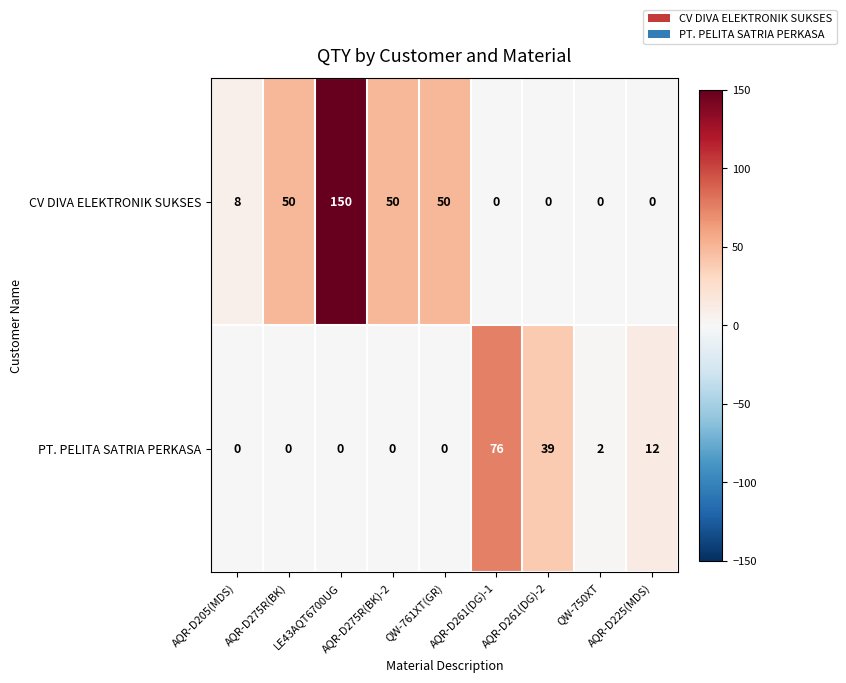

At which category is the sum across all series the highest?

LE43AQT6700UG